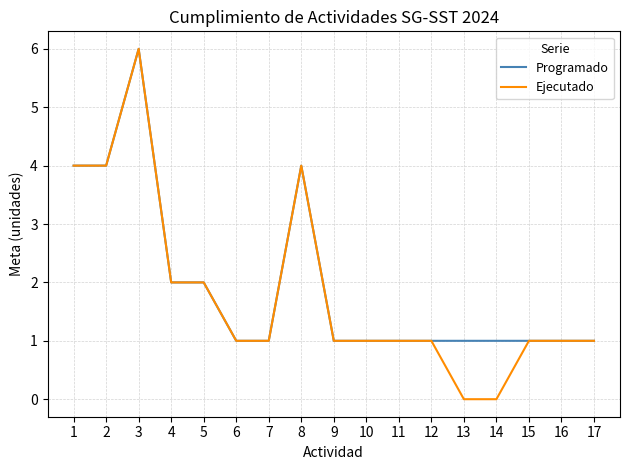

How many lines are shown in the chart?

2